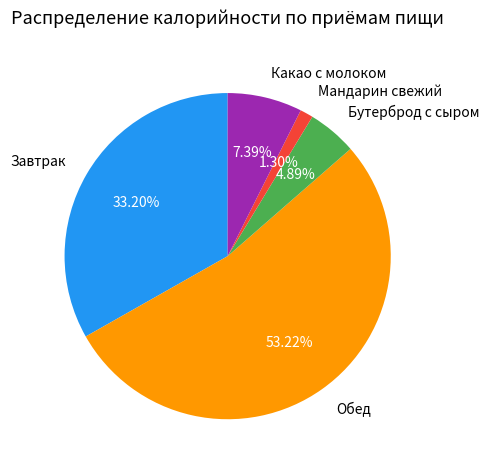

Count the number of slices in the pie.

5